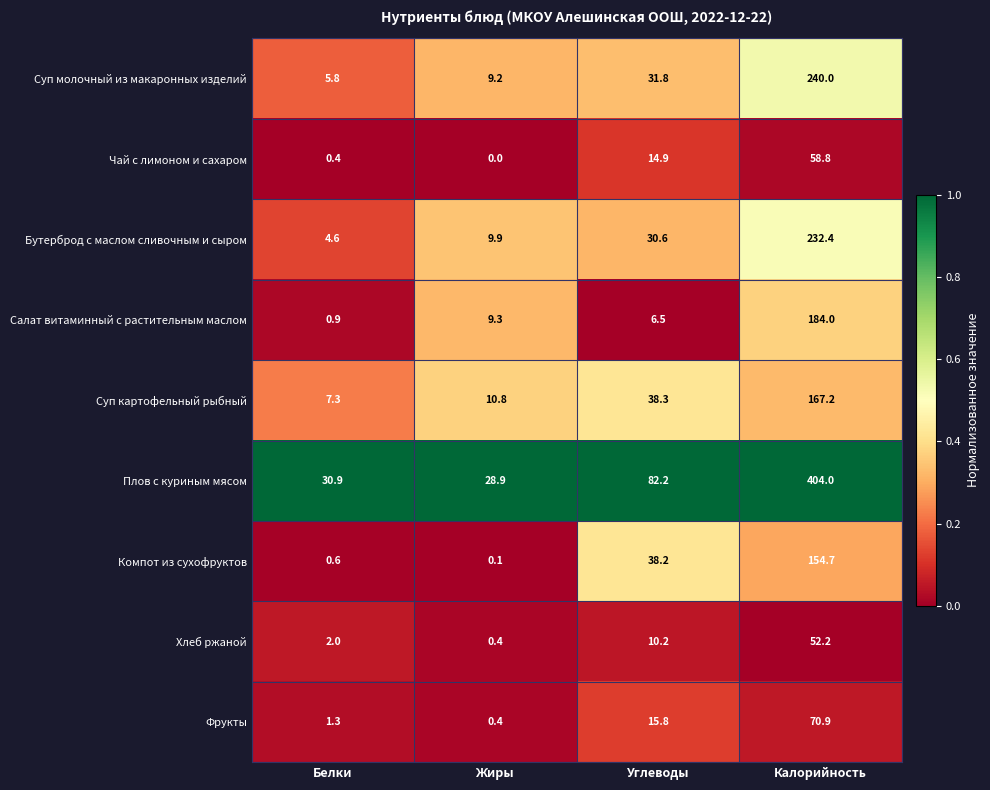

What is the maximum value for Суп картофельный рыбный?

167.2